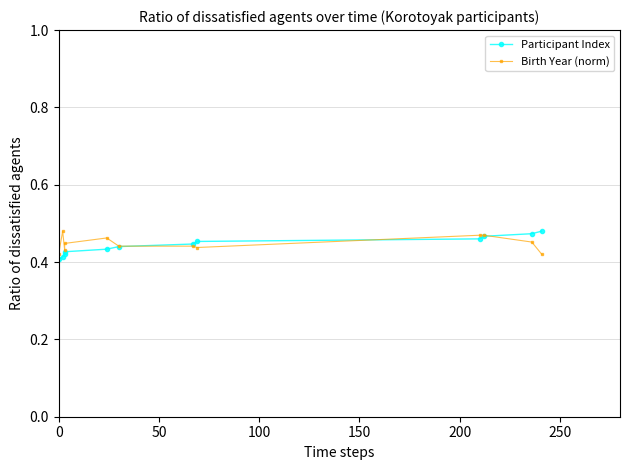

Which series has the widest spread of values?

Participant Index